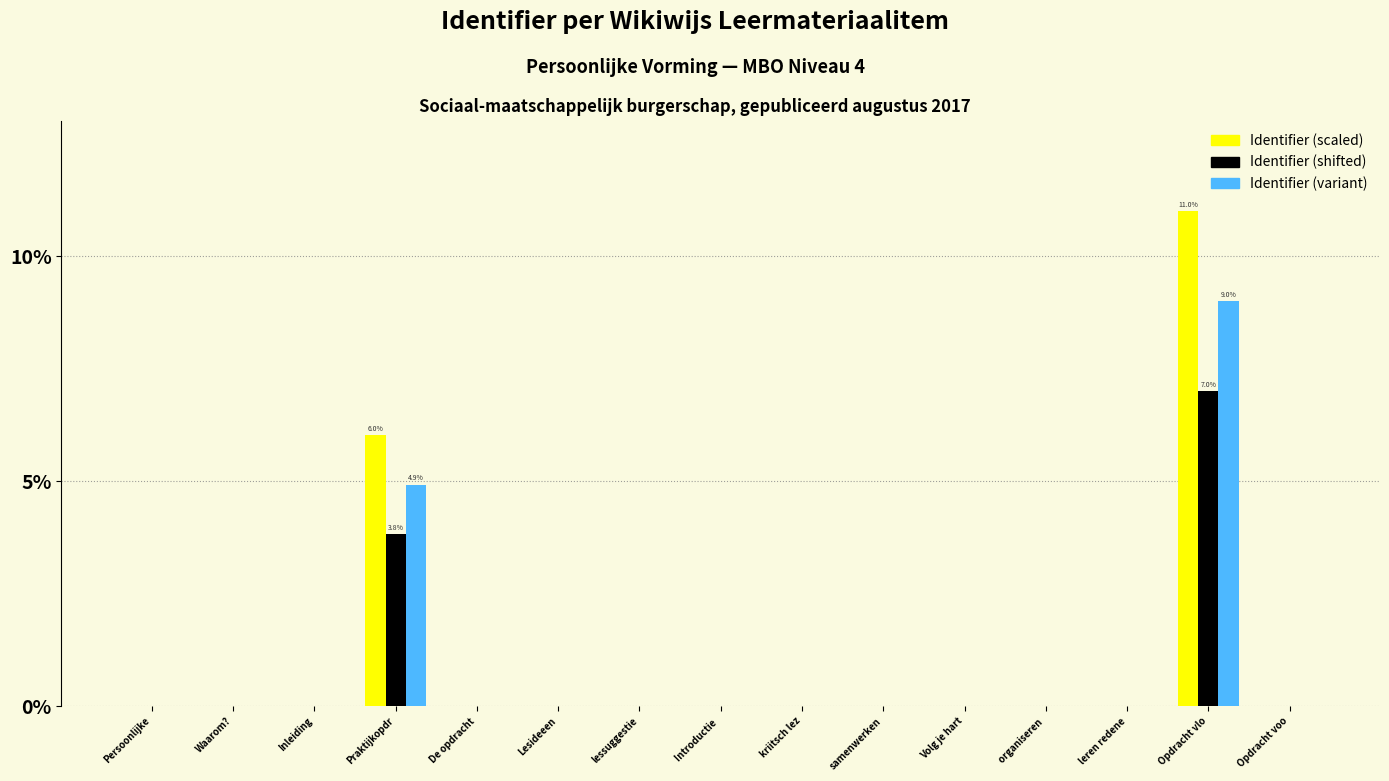

Does the chart contain stacked bars?

No